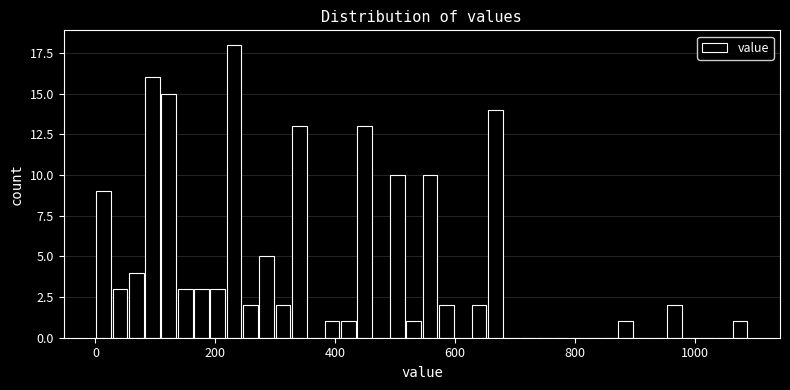

Read against the x-axis, roughly where is the centre of the tallest bar?

240